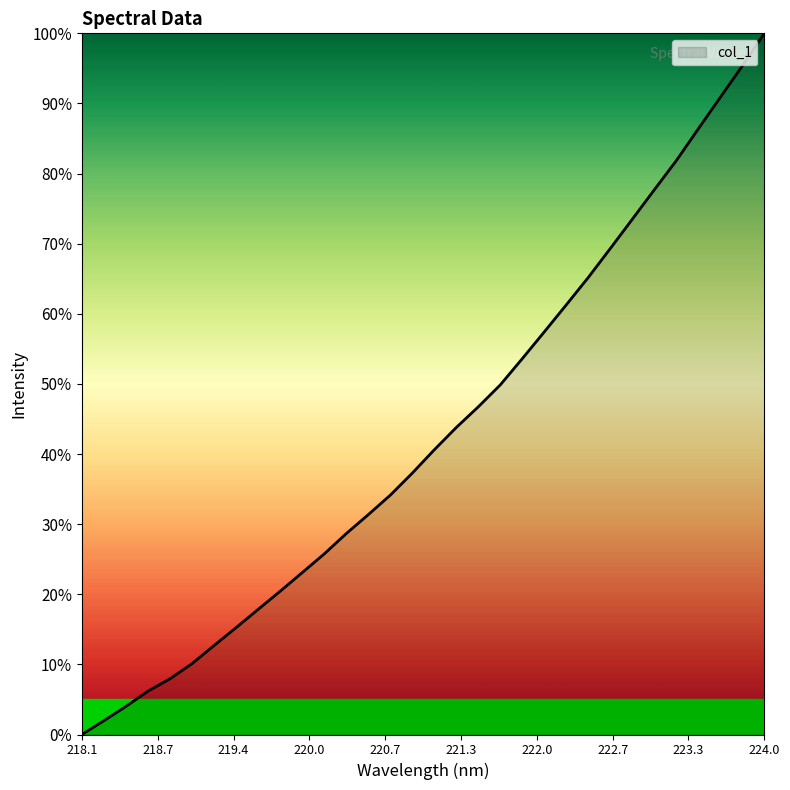

Reading left to right, what are all the values shown in this chart?

0.0	0.0	0.0	0.1	0.1	0.1	0.1	0.2	0.2	0.2	0.2	0.3	0.3	0.3	0.3	0.4	0.4	0.4	0.5	0.5	0.5	0.6	0.6	0.7	0.7	0.7	0.8	0.8	0.9	0.9	1.0	1.0